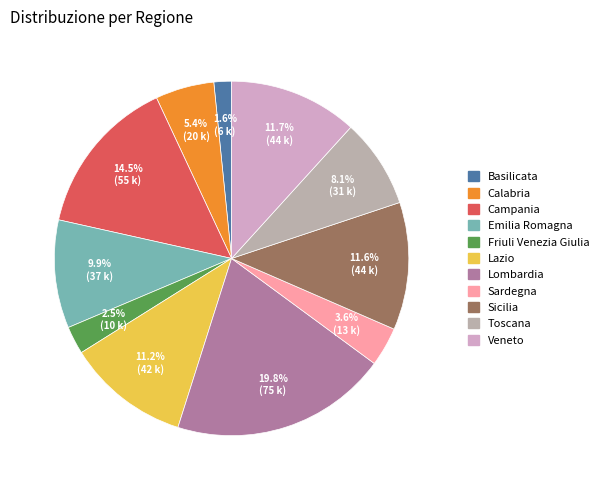

To the nearest percent, what portion does Lombardia represent?

20%